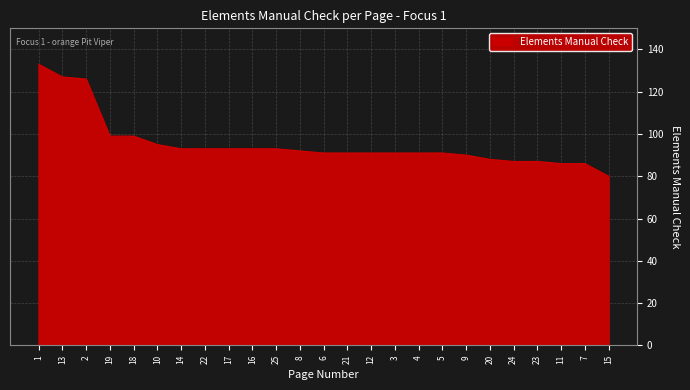

What is the change in value from 18 to 7?

-13